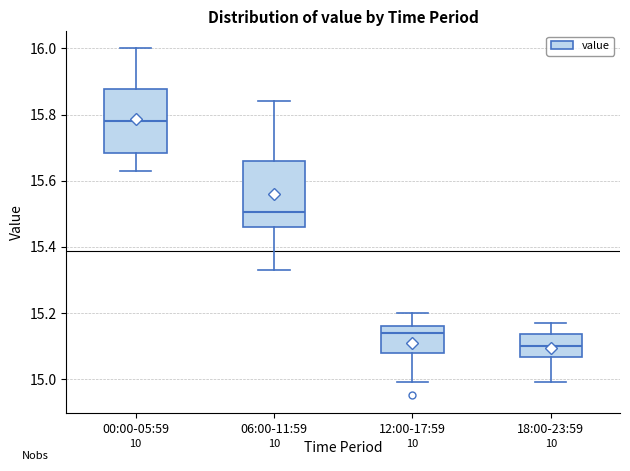

Reading left to right, read every box against the y-axis: the position of its median line, the range the box covers, and the ends of its whiskers. The values are not printed on the chart, so give them approximately, as read against the axis.

00:00-05:59: median 15.78, box 15.68 to 15.88, whiskers 15.64 to 16.00
06:00-11:59: median 15.50, box 15.46 to 15.66, whiskers 15.34 to 15.84
12:00-17:59: median 15.14, box 15.08 to 15.16, whiskers 15.00 to 15.20
18:00-23:59: median 15.10, box 15.06 to 15.14, whiskers 15.00 to 15.18